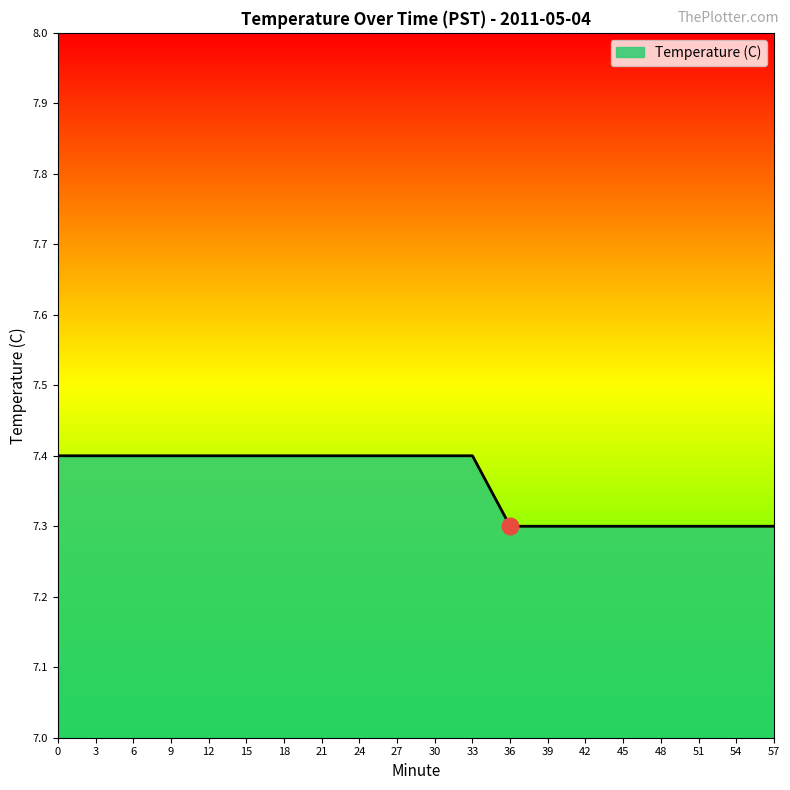

What is the greatest value displayed?

7.4